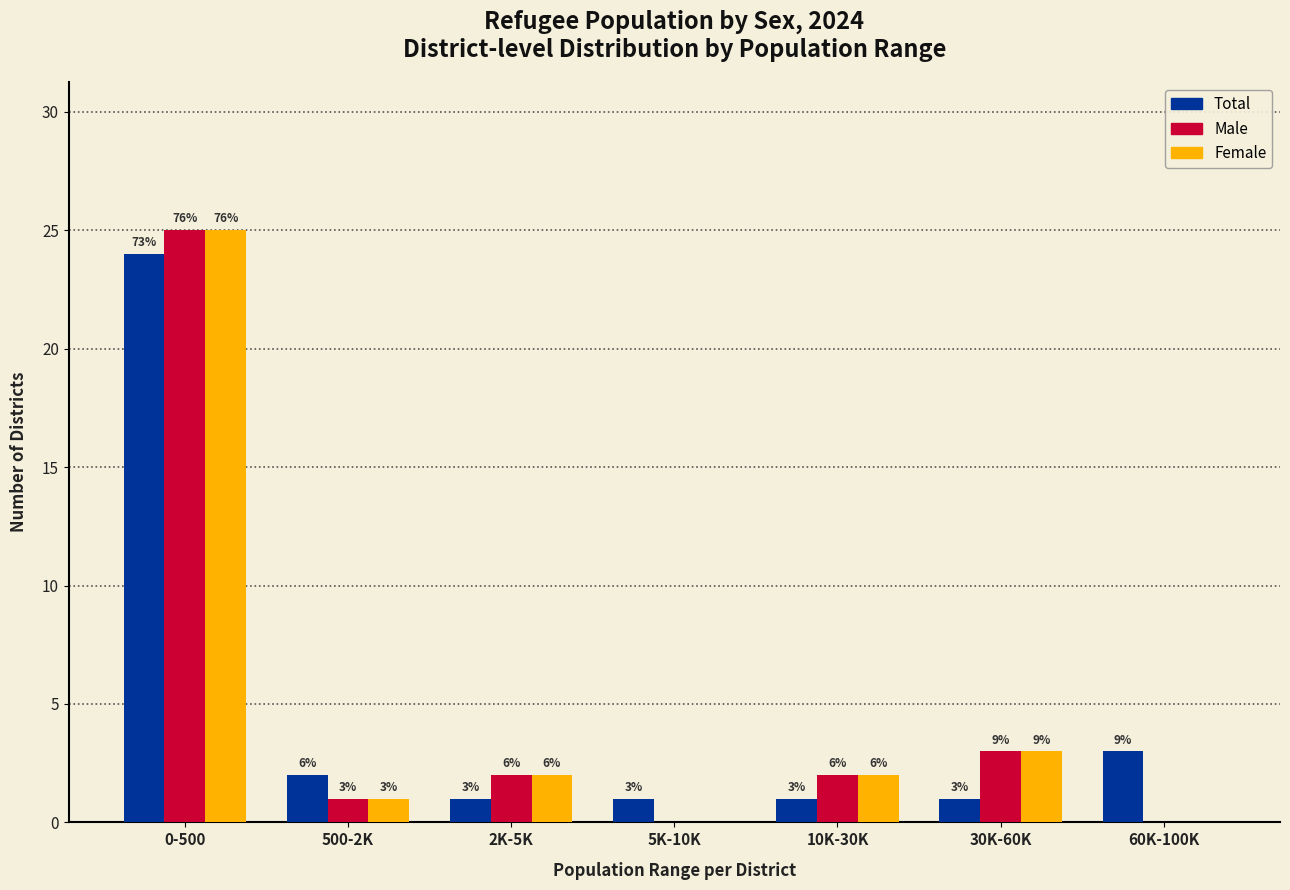

What are all the series names shown in the legend?

Total, Male, Female